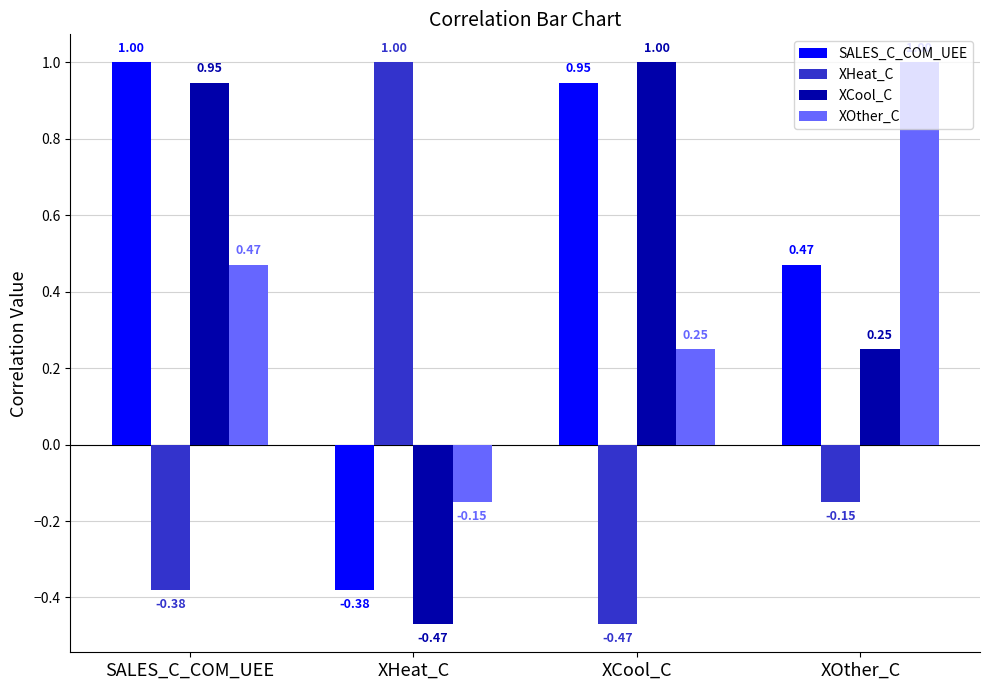

List the labels in order of SALES_C_COM_UEE value, smallest first.

XHeat_C, XOther_C, XCool_C, SALES_C_COM_UEE